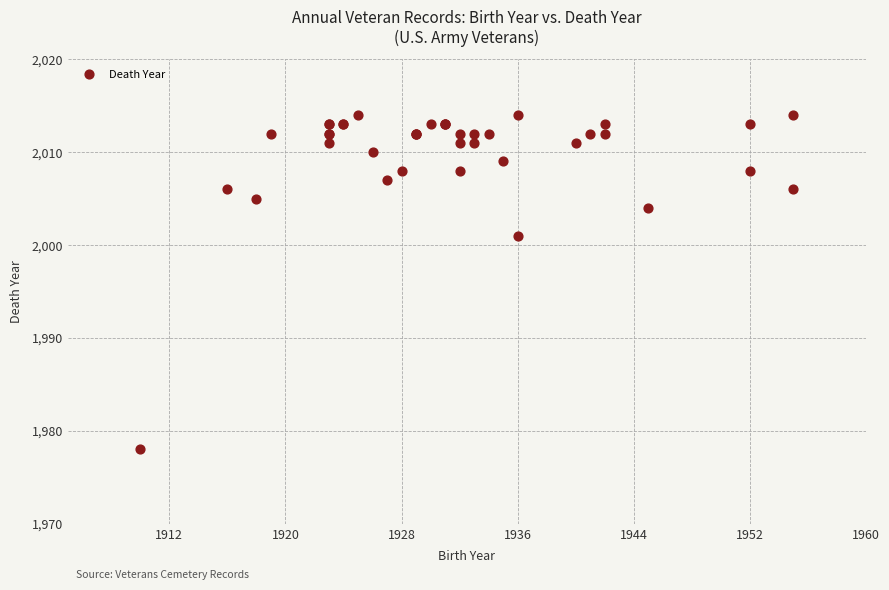

What Y value in the scatter plot is closest to 1996?

2001